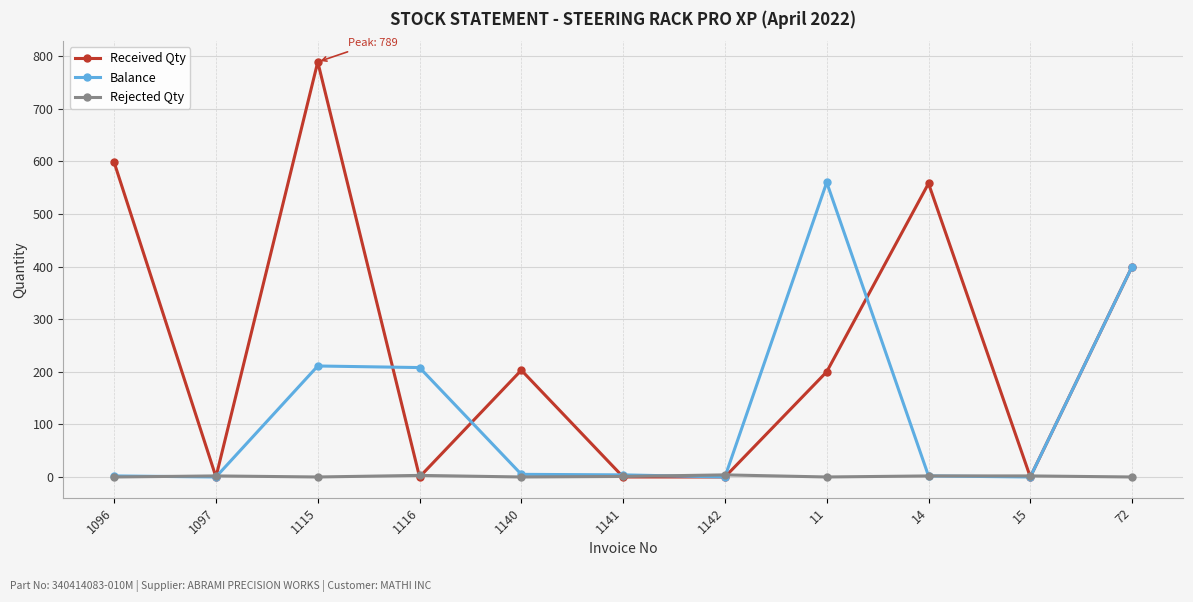

Which series has the largest range (max minus min)?

Received Qty